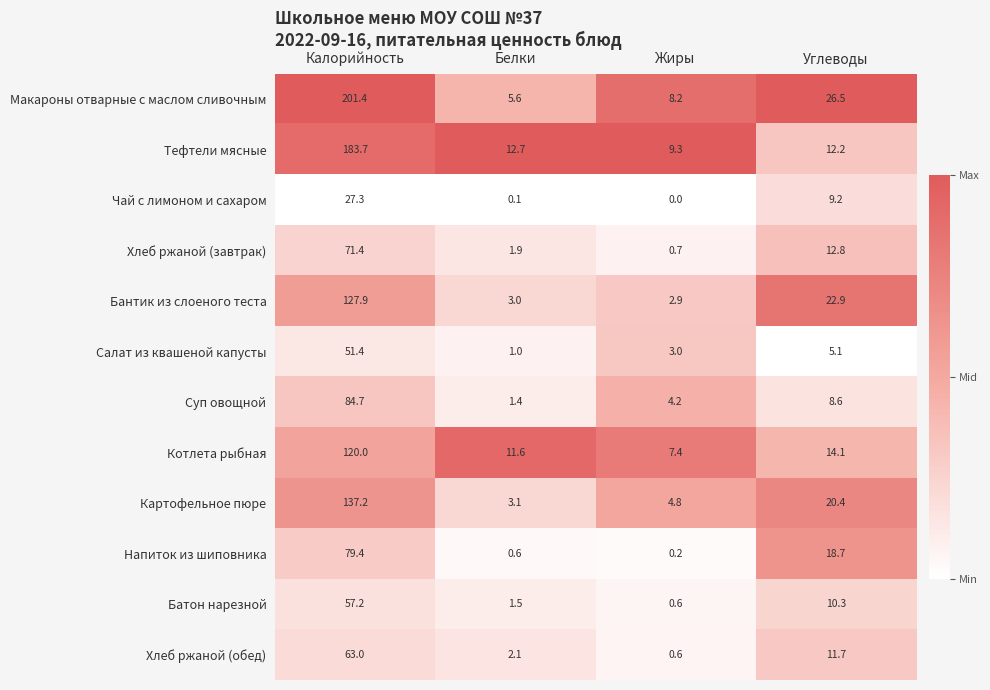

At which category is the sum across all series the highest?

Калорийность